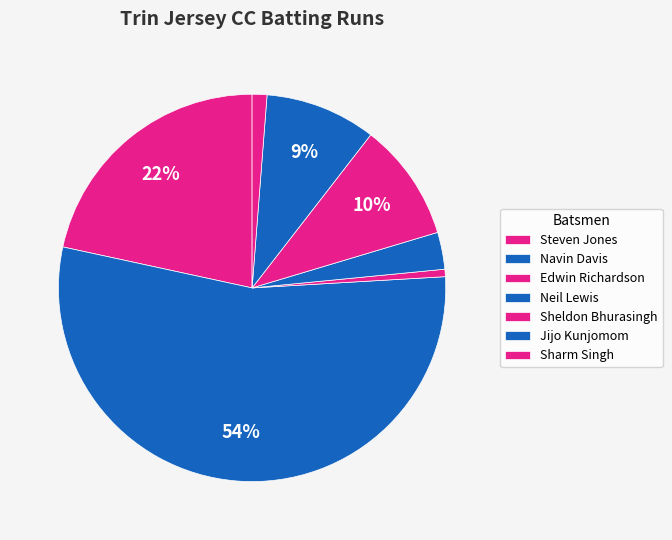

True or false: Sheldon Bhurasingh accounts for 1% of the total.

False